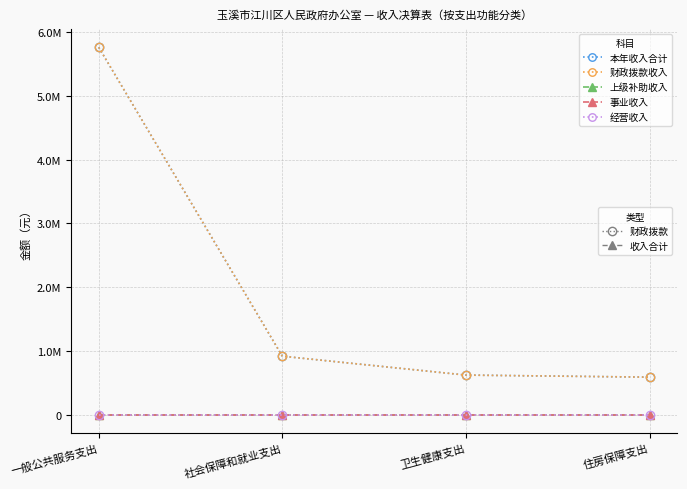

Does the chart have visible grid lines?

Yes